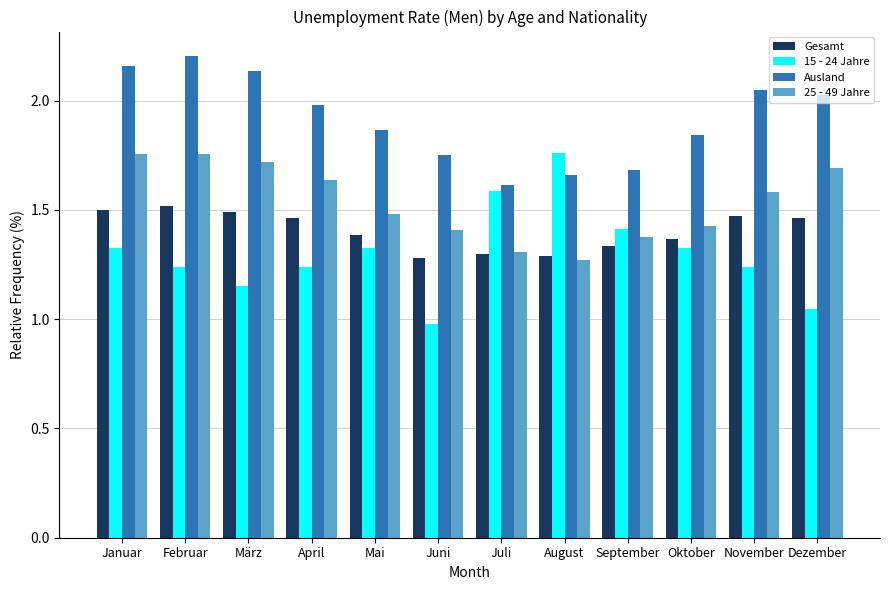

Which series has the largest range (max minus min)?

15 - 24 Jahre